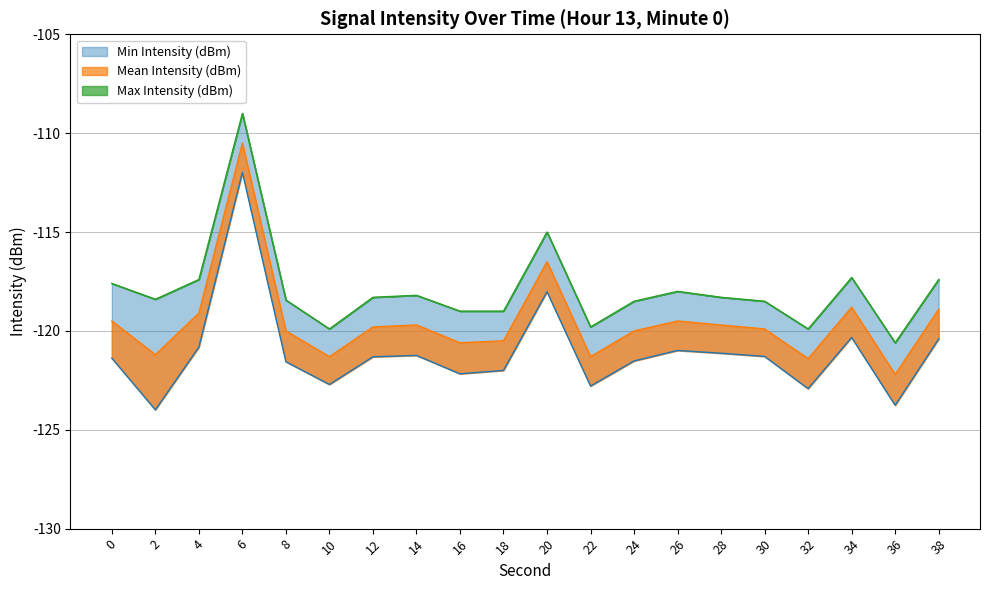

True or false: Min Intensity (dBm) has a value of -43.8 at 34.

False